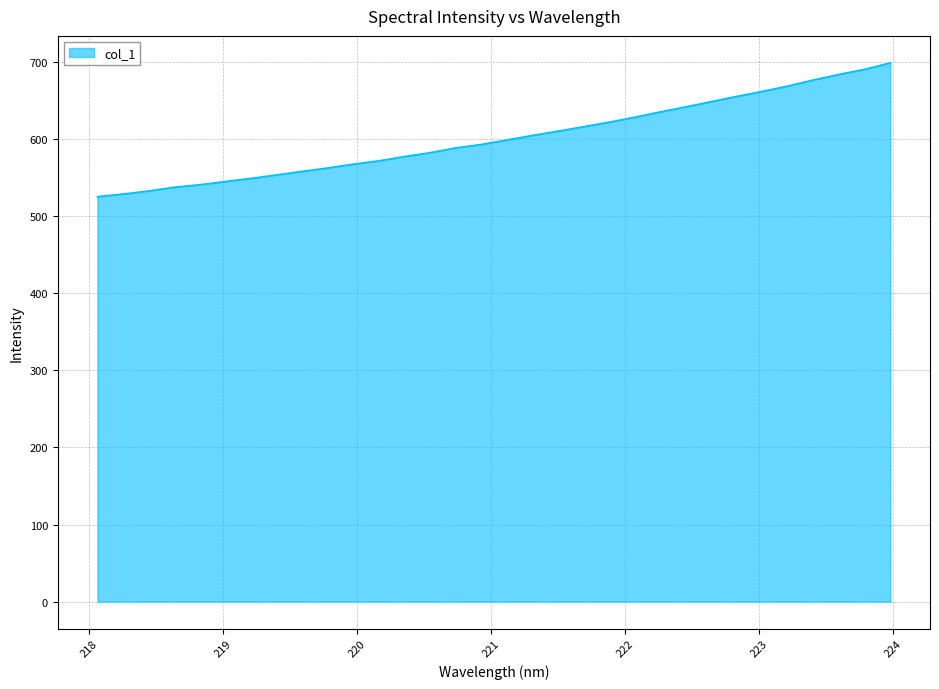

What is the greatest value displayed?

698.5